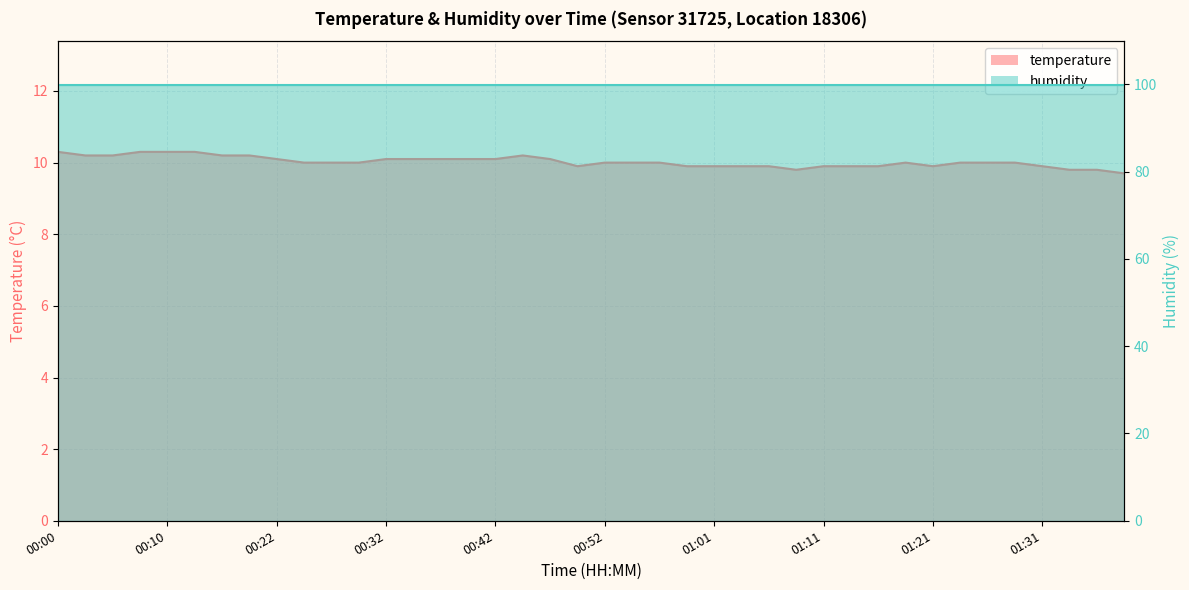

What is the smallest value displayed?

9.7